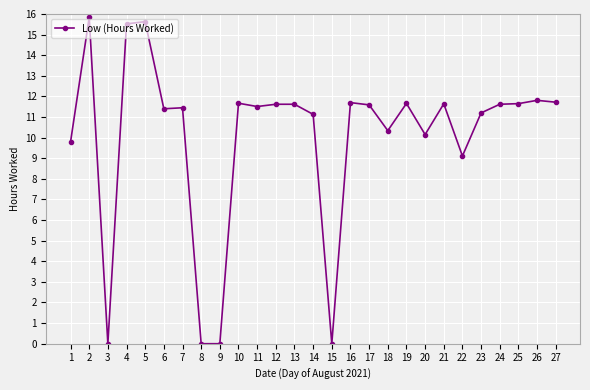

Is this an area chart (filled region under the line)?

No